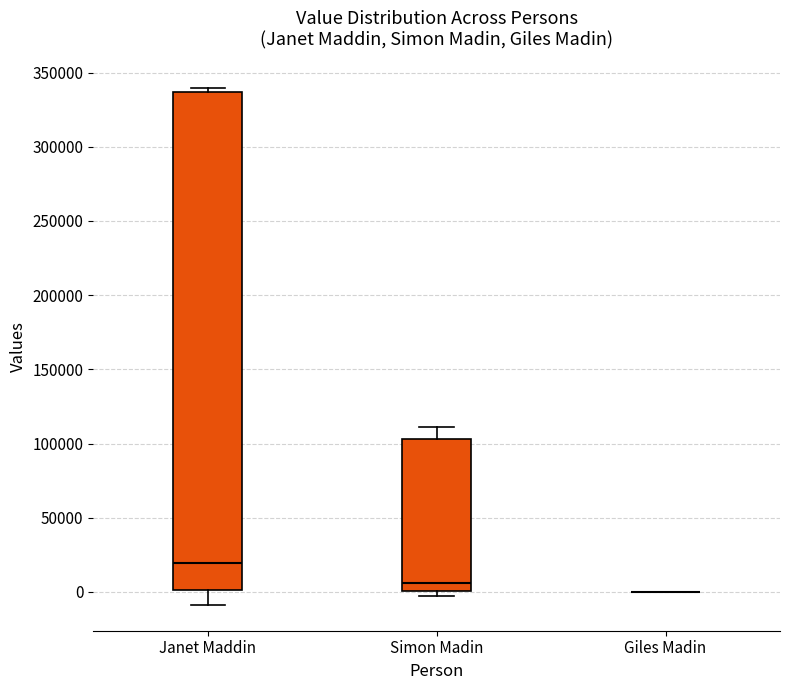

Reading left to right, transcribe this box plot: for each box, give where its median line is, the range the box spans, and where its two whiskers end, as read against the y-axis. The values are not printed on the chart, so give them approximately, as read against the axis.

Janet Maddin: median 20000, box 0 to 335000, whiskers -10000 to 340000
Simon Madin: median 5000, box 0 to 105000, whiskers -5000 to 110000
Giles Madin: box collapsed to a line at 0, whiskers 0 to 0